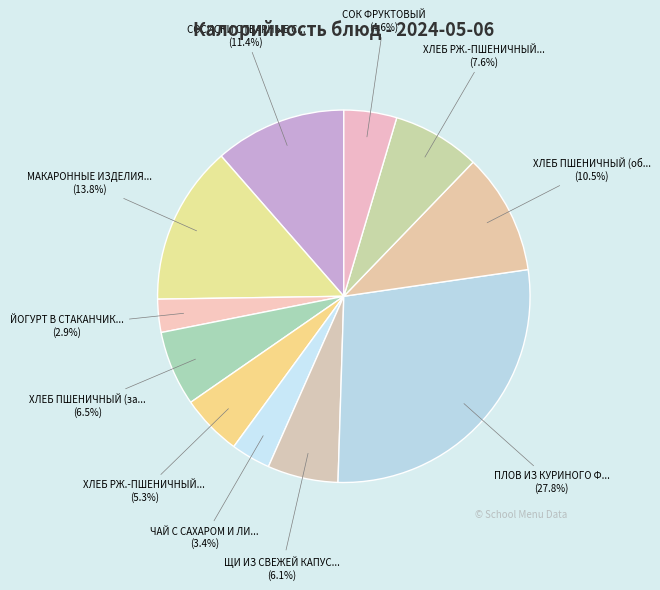

Is there any slice that represents more than half of the pie?

No